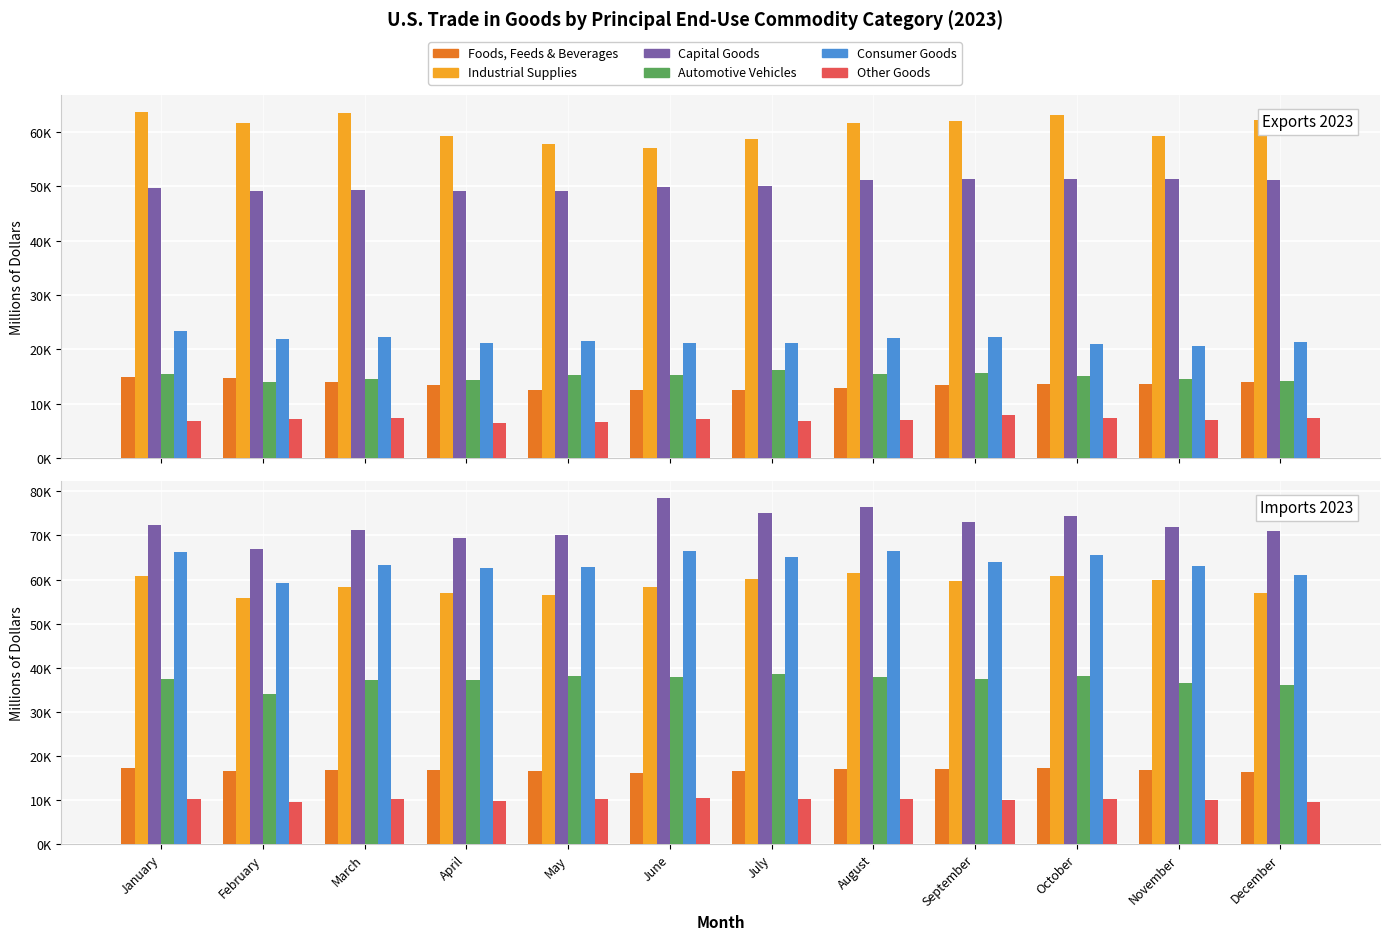

True or false: Industrial Supplies has a value of 109007 at January.

False